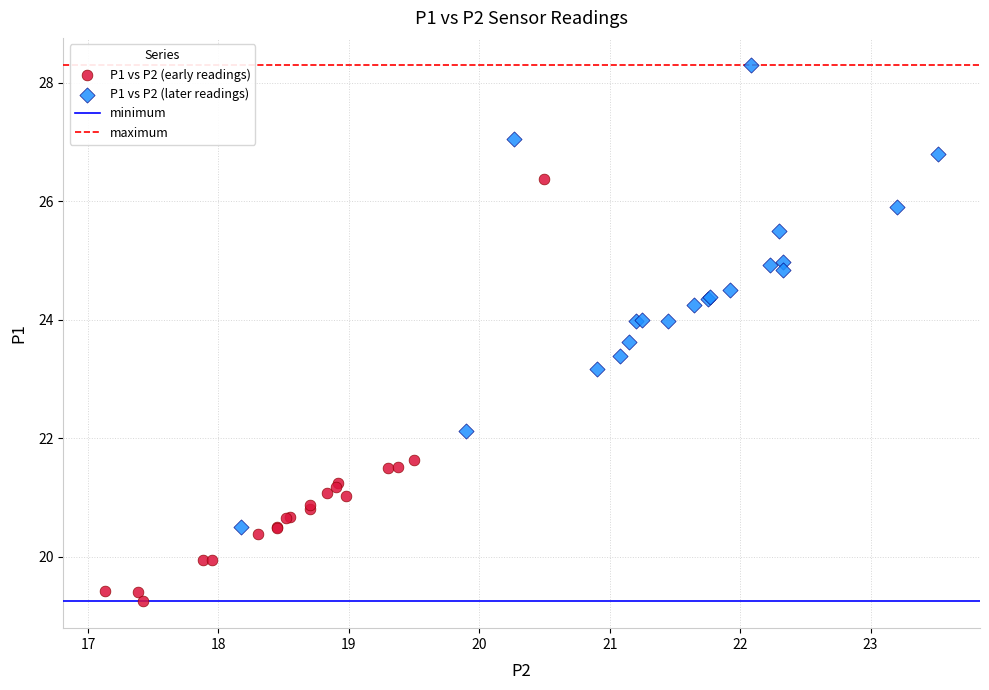

Which series has the widest spread of Y values?

P1 vs P2 (later readings)